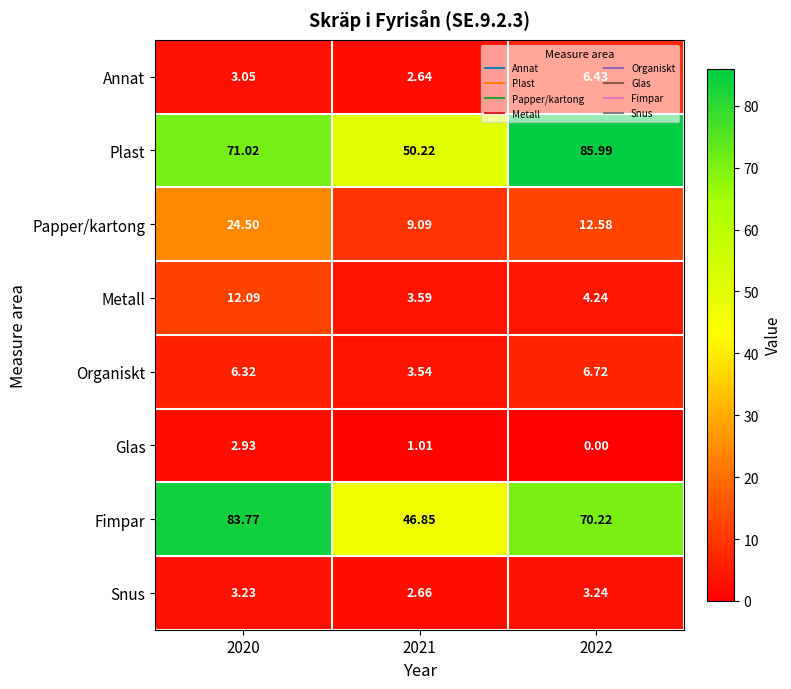

At how many categories does at least one series exceed 0?

3